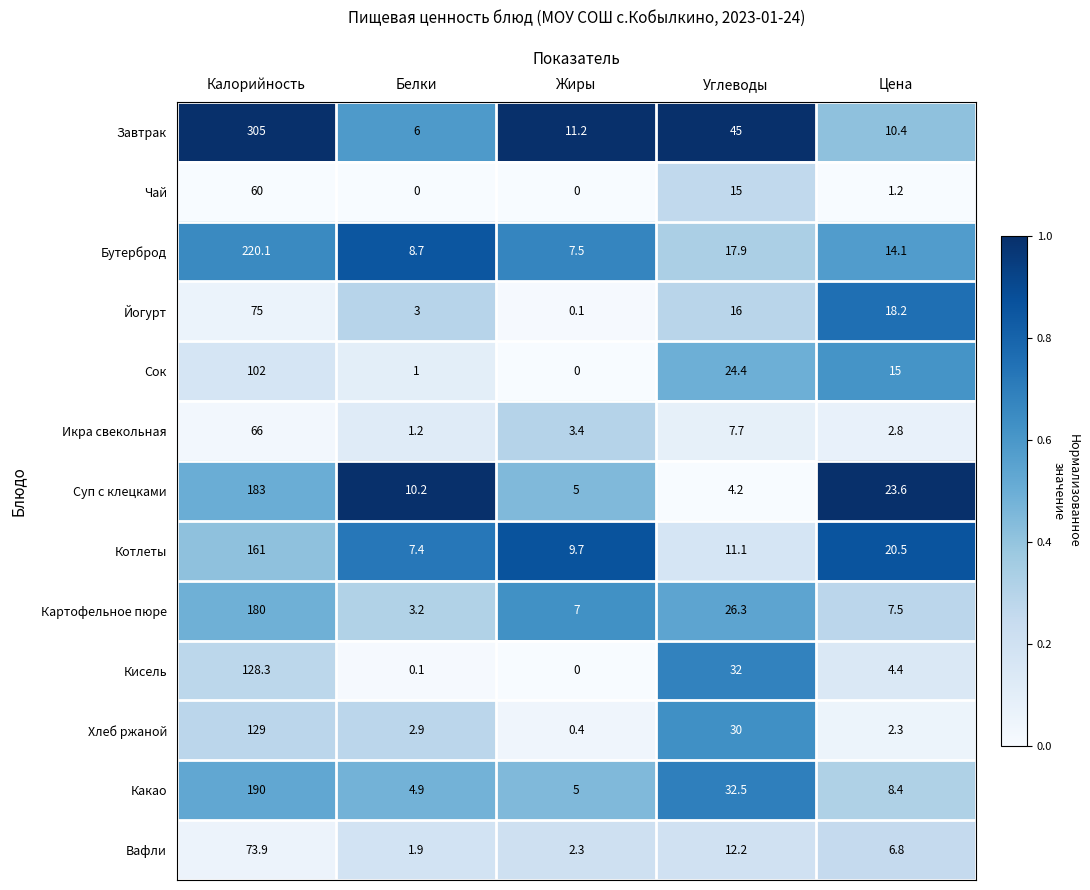

How many series are shown in this chart?

13